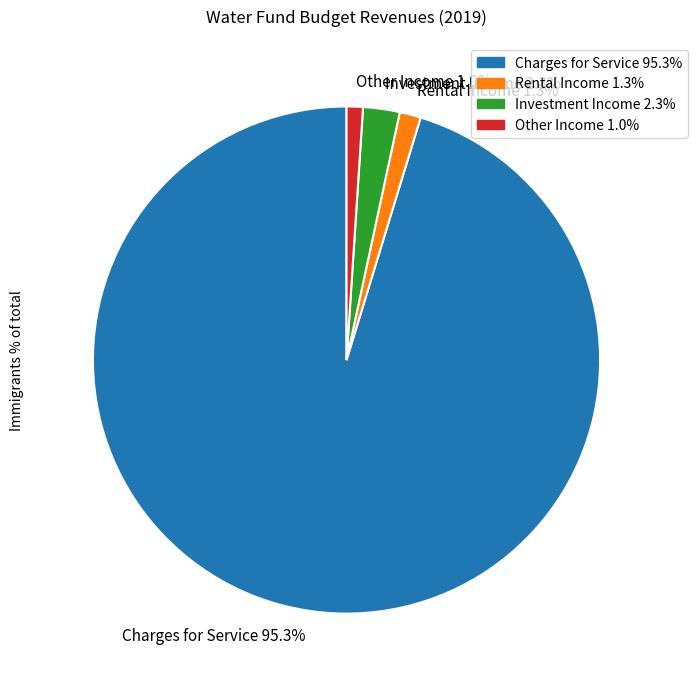

To the nearest percent, what is the combined percentage of Charges for Service and Investment Income?

98%